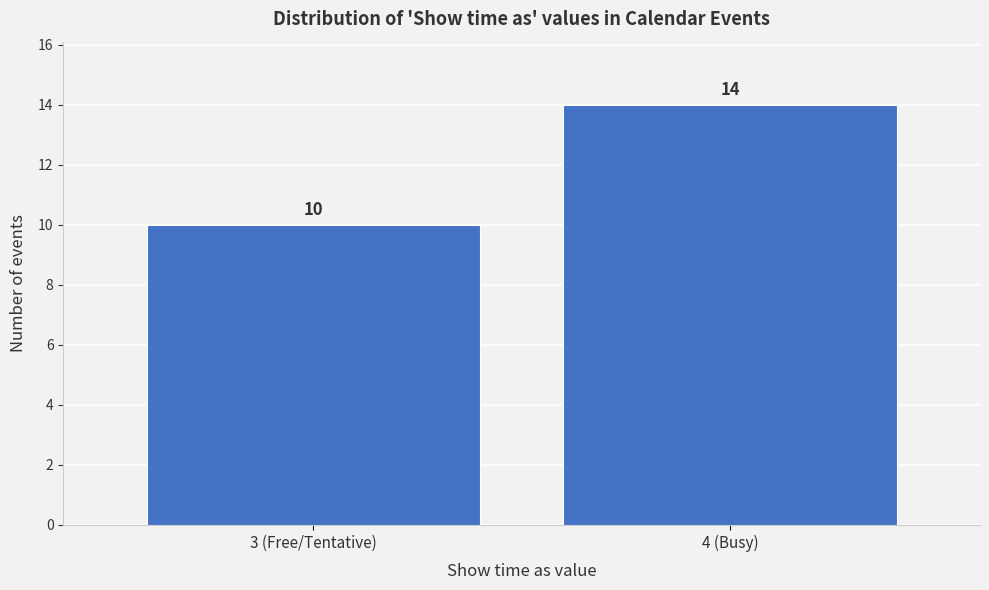

Reading left to right, what are all the values shown in this chart?

10	14